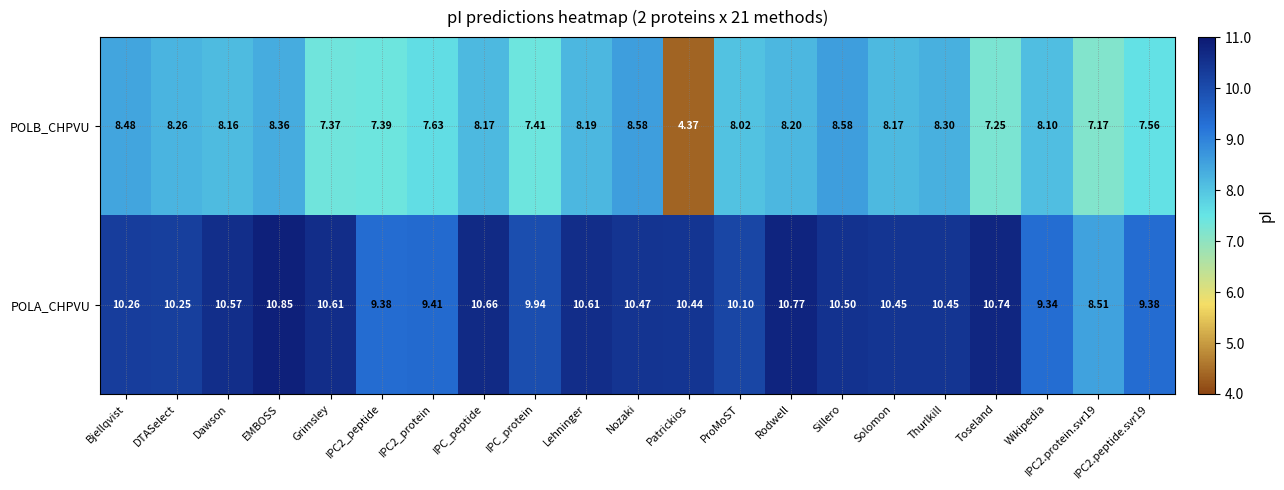

List the series in order of their overall mean, highest first.

POLA_CHPVU, POLB_CHPVU